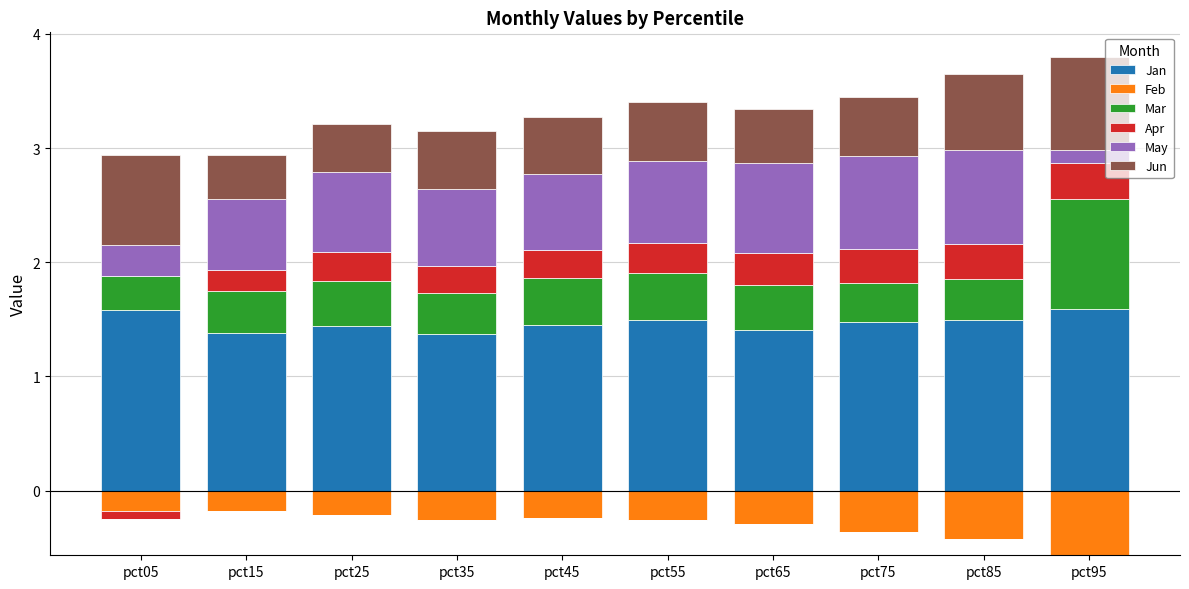

Read the May value at pct05.

0.3